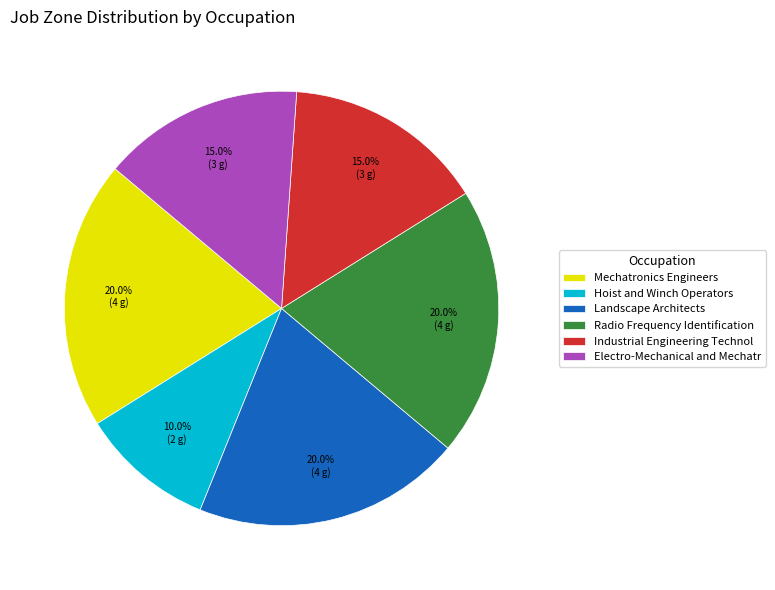

What portion of the pie excludes Hoist and Winch Operators?

90.0%